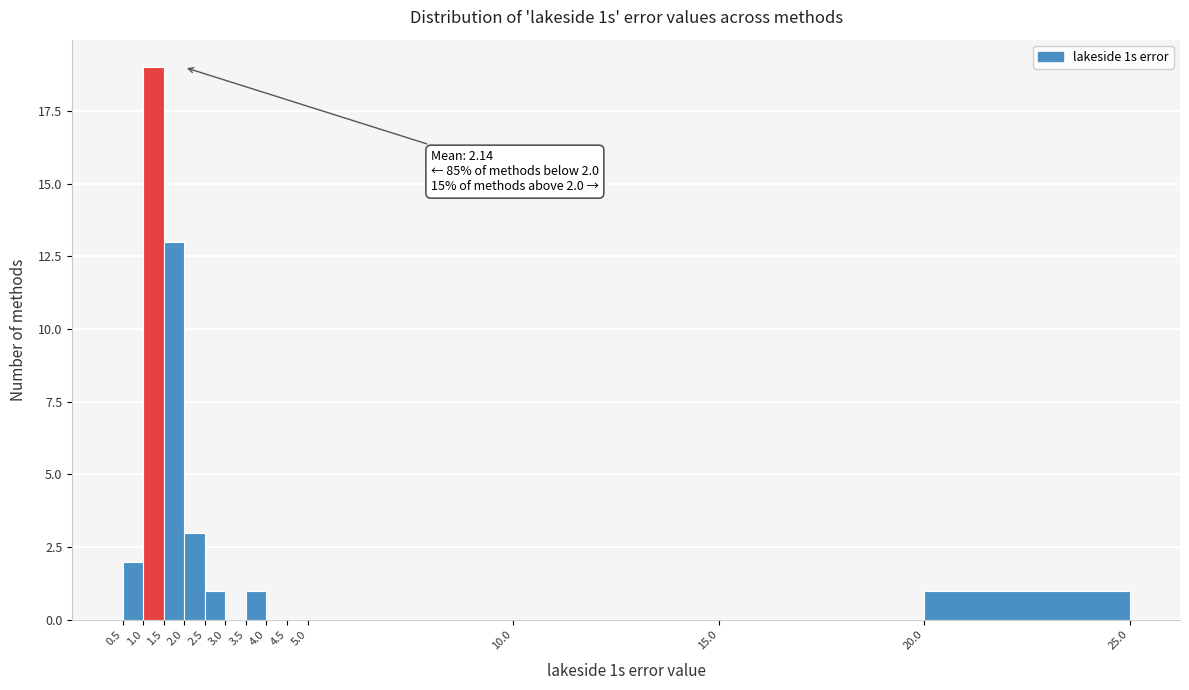

Which range on the x-axis has the tallest bar?

1.0 to 1.5